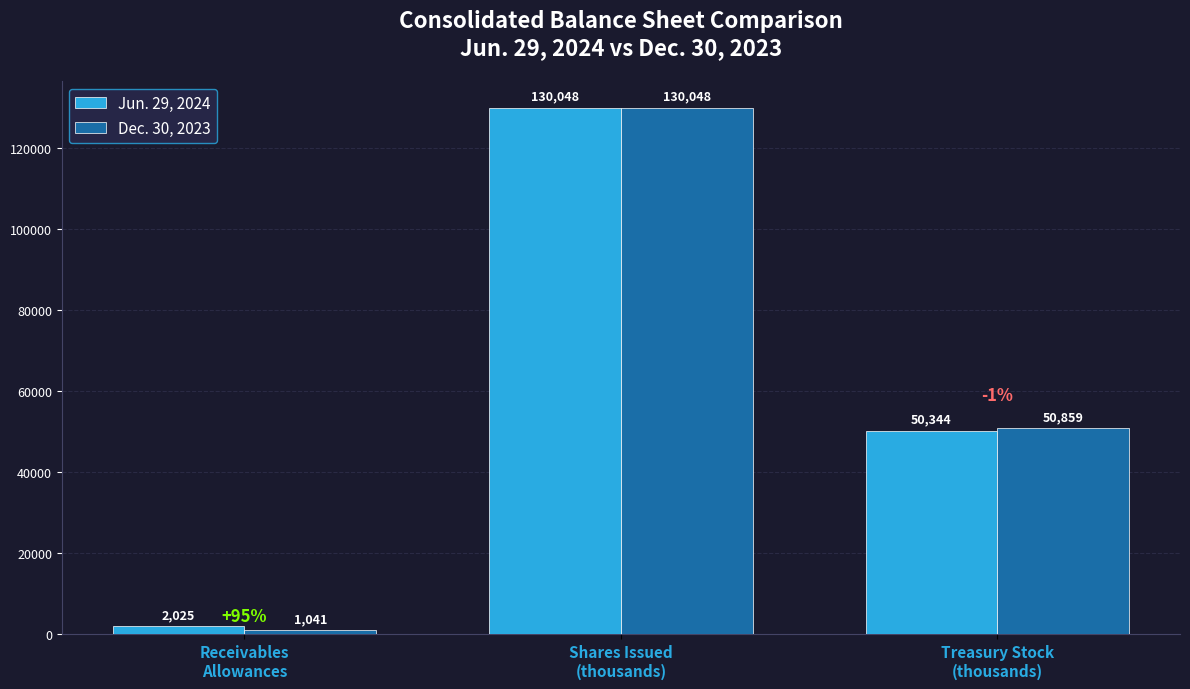

What is the value of the Jun. 29, 2024 bar at the 2nd from the left?

130048